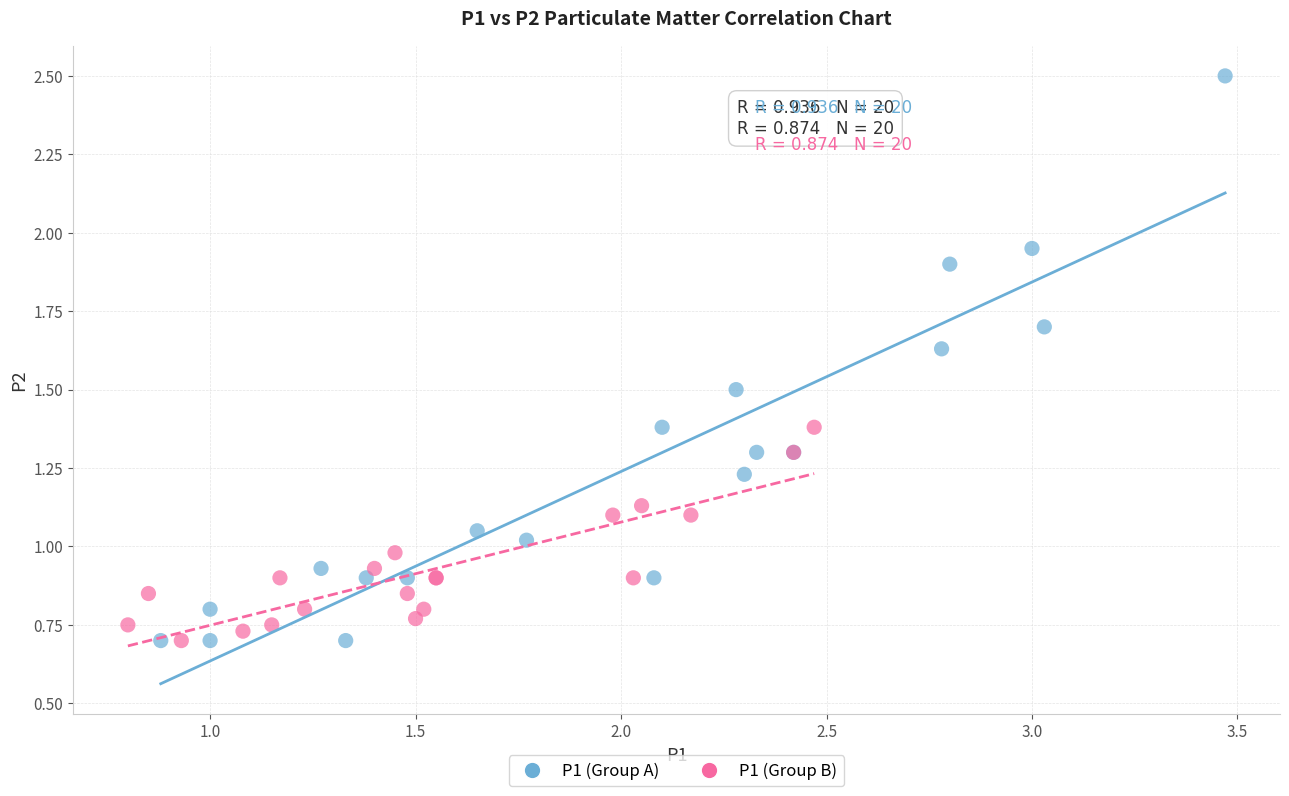

What are all the series names shown in the legend?

P1 (Group A), P1 (Group B)